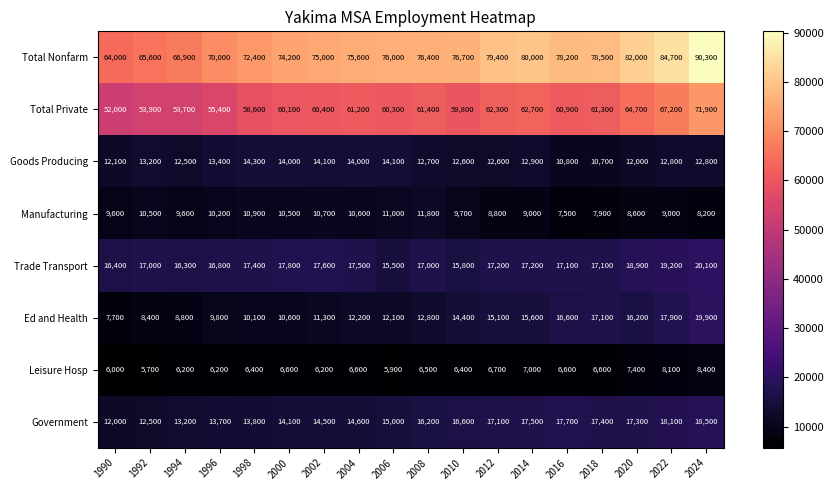

What is the approximate value of Leisure Hosp at 1990?

6000